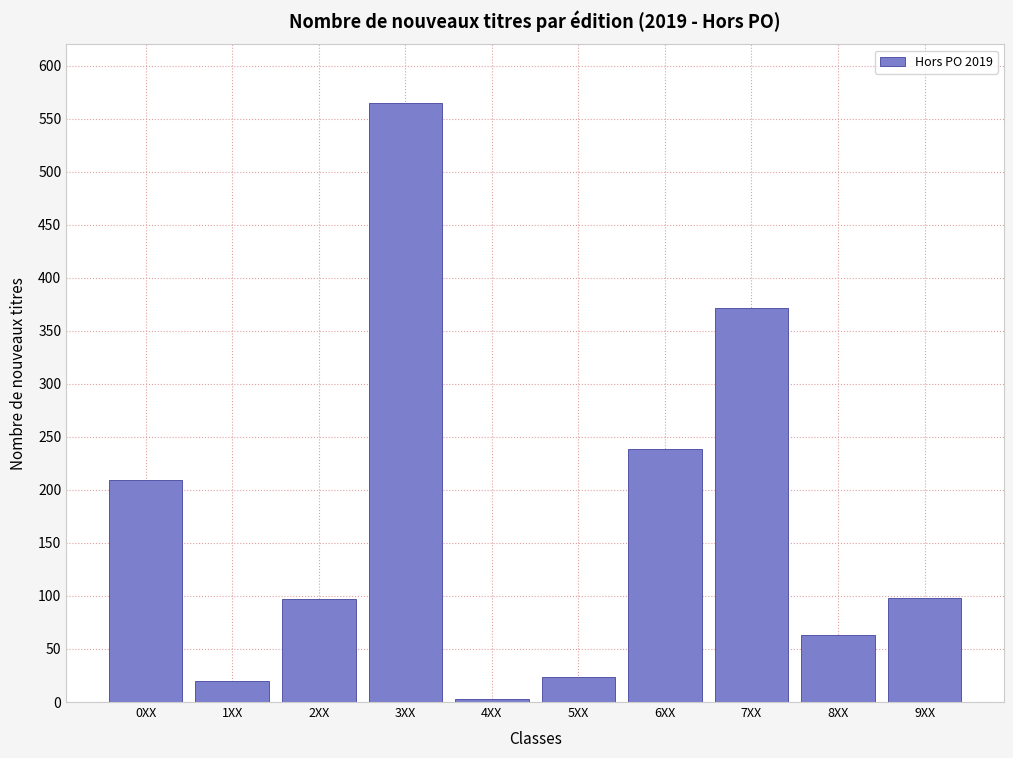

What is the ratio of the value at 8XX to the value at 9XX?

0.6